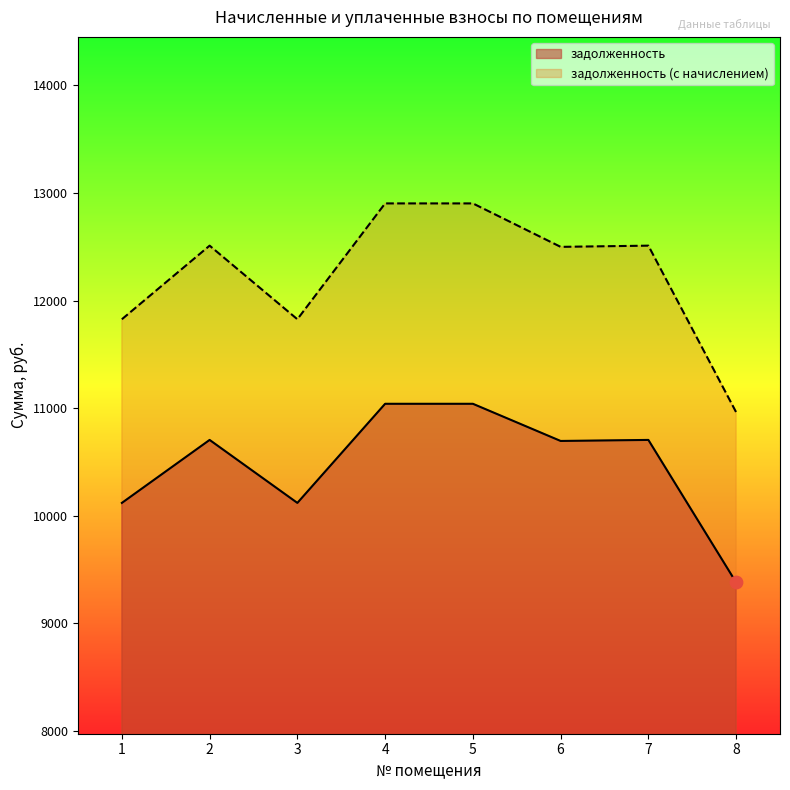

At which category is the sum across all series the highest?

4